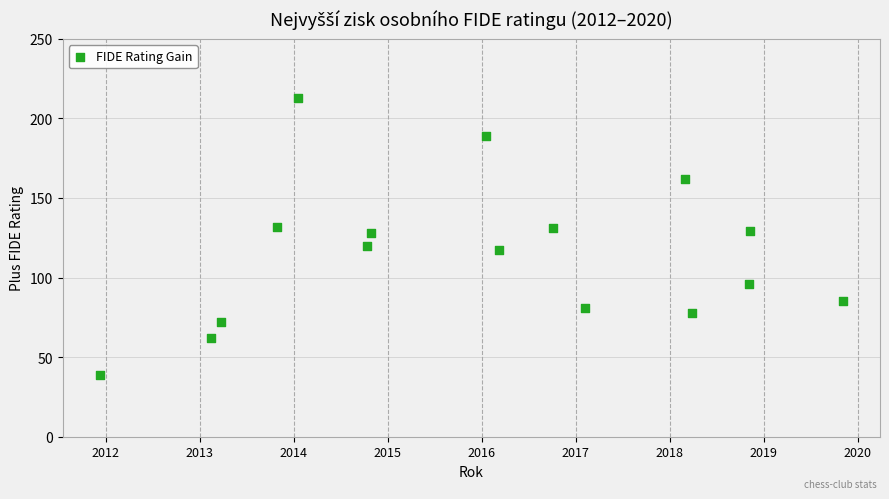

What is the range of Y values (max minus min)?

174